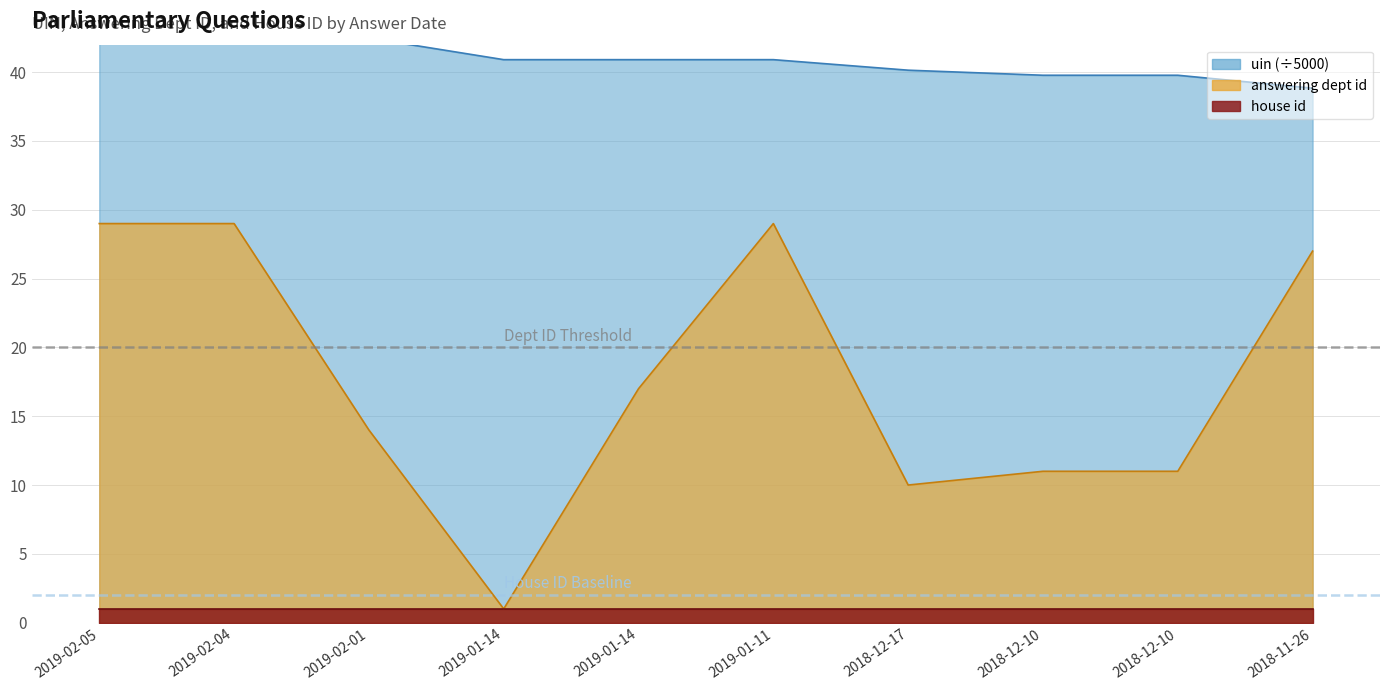

What is the lowest value of the uin series?

38.8